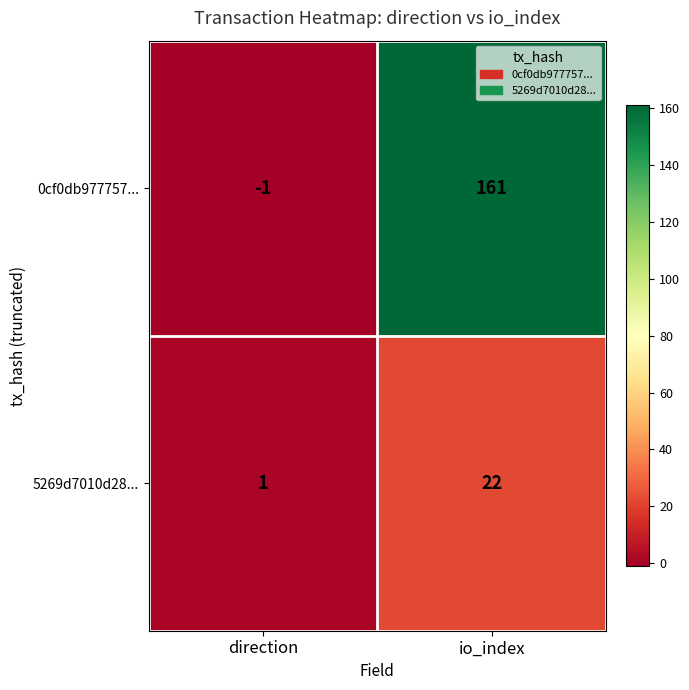

What is the difference between the maximum and minimum values in the 5269d7010d28... series?

21